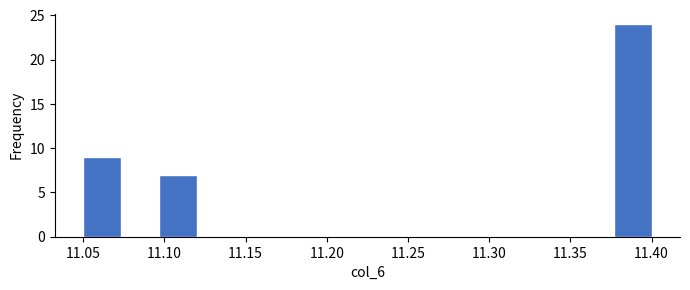

How tall is the bar that spans 11.050 to 11.075 on the x-axis? Neither the bar edges nor the heights are printed on the chart, so give them approximately, as read against the axes.

9